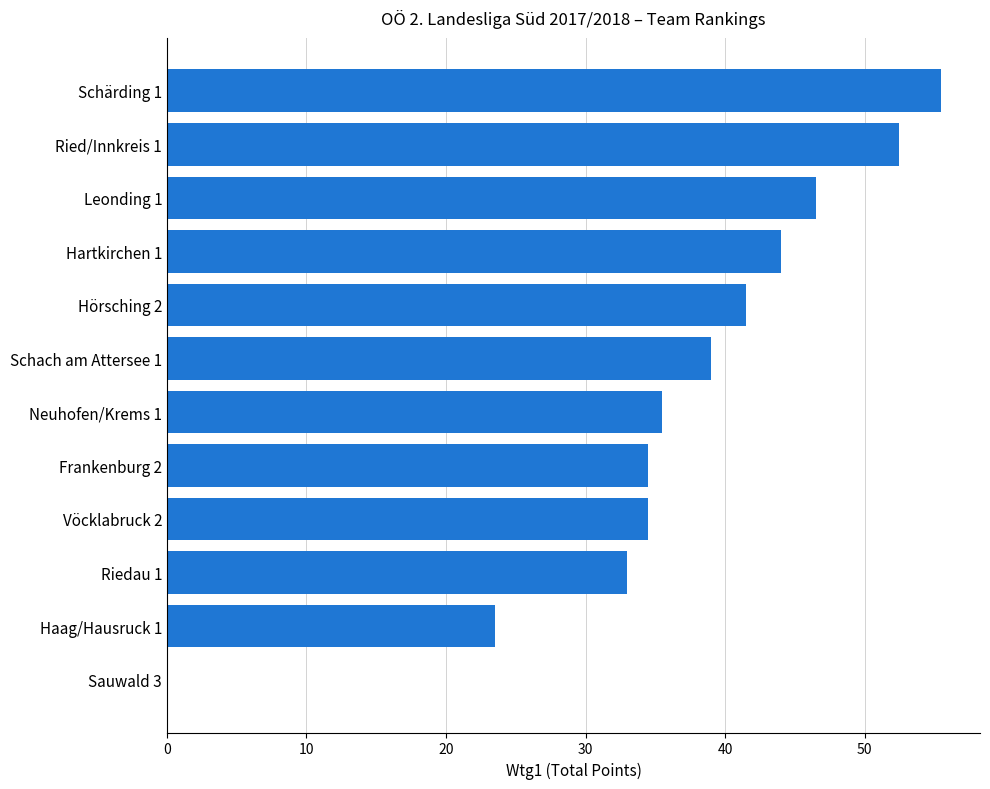

Is it true that the value at Sauwald 3 is -32.1?

False